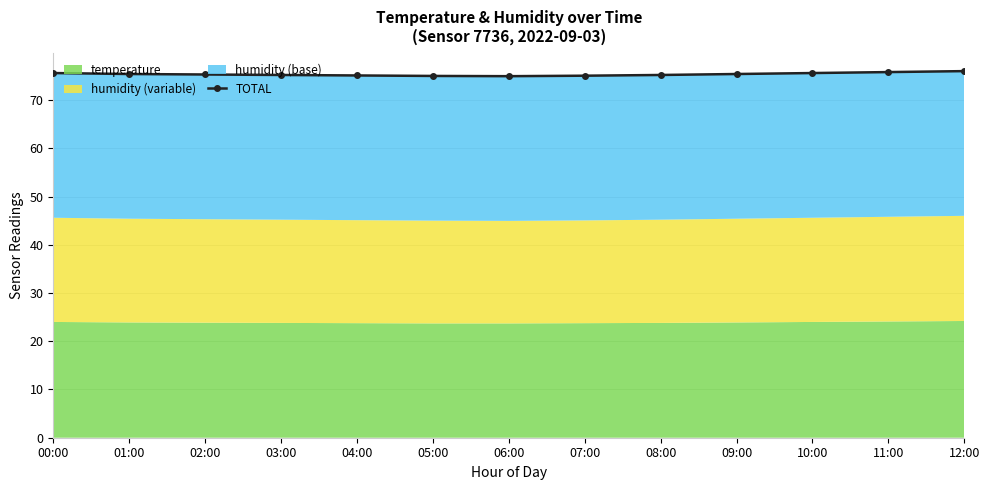

Where does the data first go above 75?

00:00